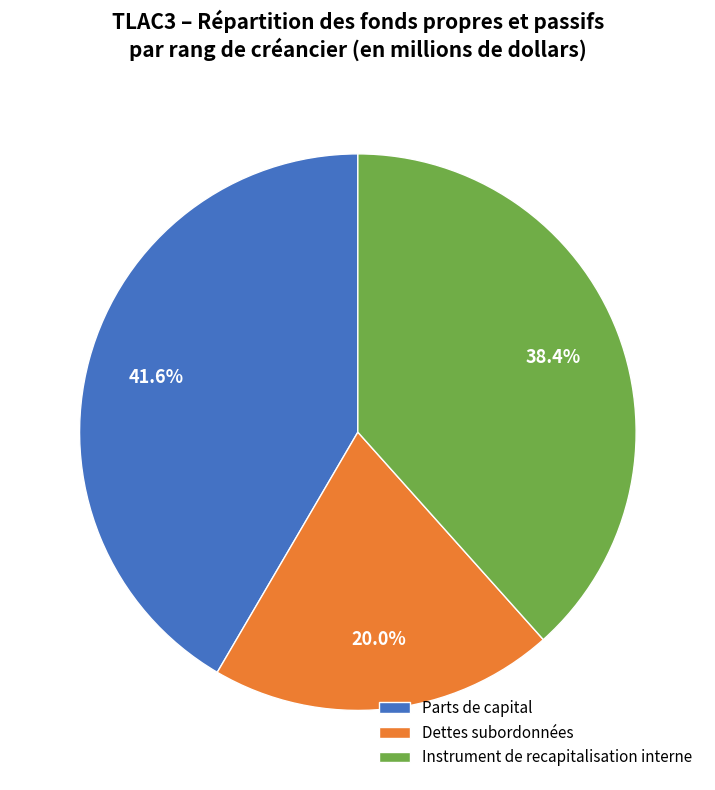

Between Parts de capital and Instrument de recapitalisation interne, which is larger?

Parts de capital